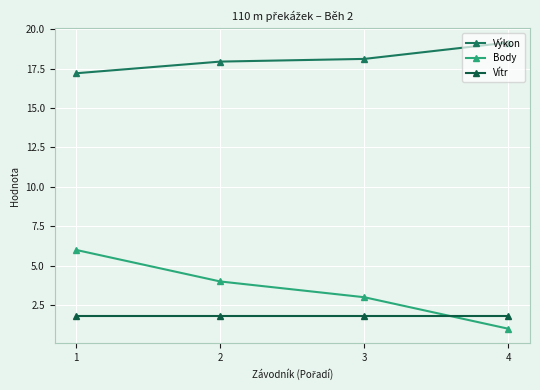

Rank the series at 1 from highest to lowest value.

Výkon, Body, Vítr